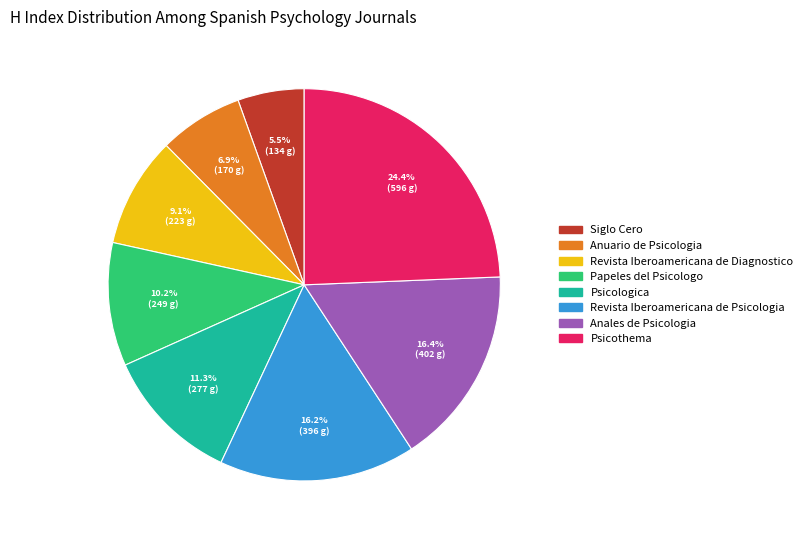

Between Psicologica and Revista Iberoamericana de Psicologia, which is larger?

Revista Iberoamericana de Psicologia